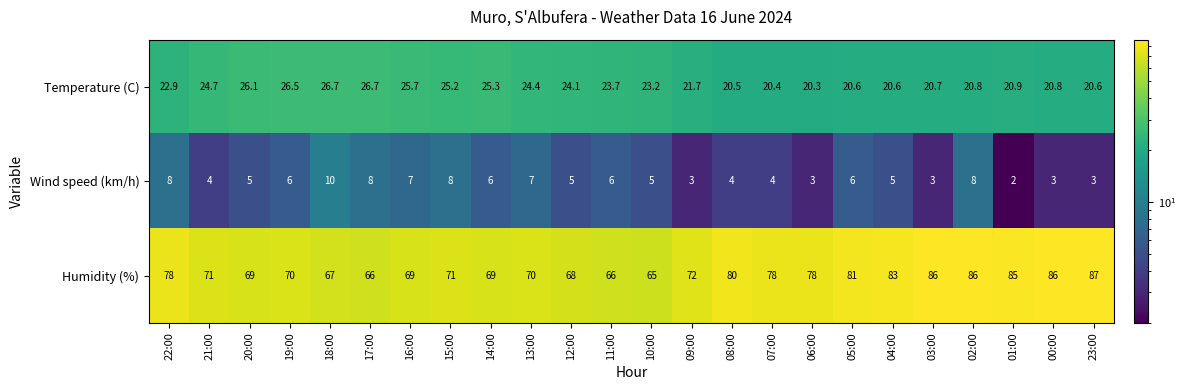

The Temperature (C) series shows 23.2 at 10:00. True or false?

True